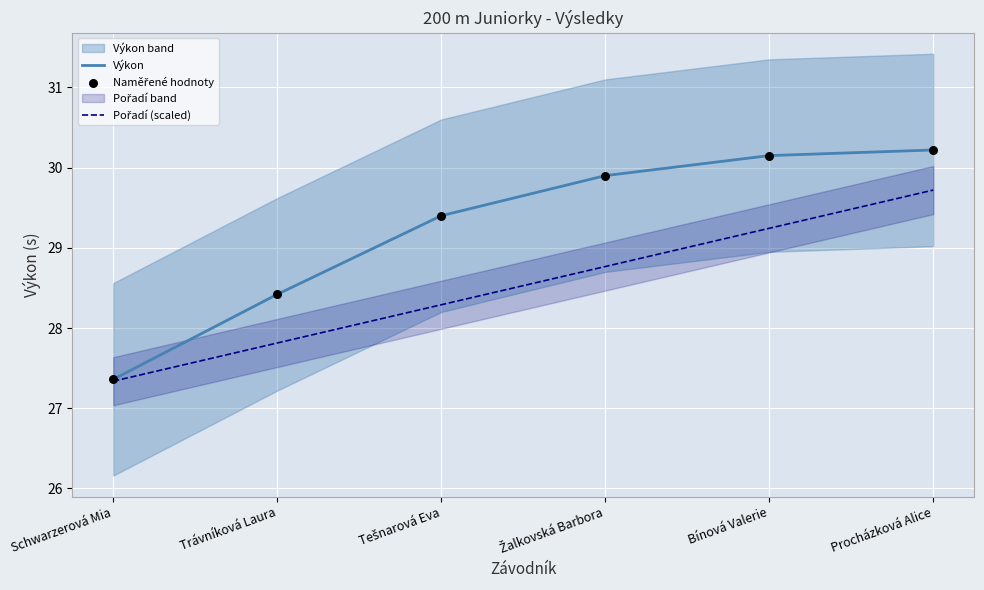

What are all the series names shown in the legend?

Výkon, Pořadí (scaled), Naměřené hodnoty